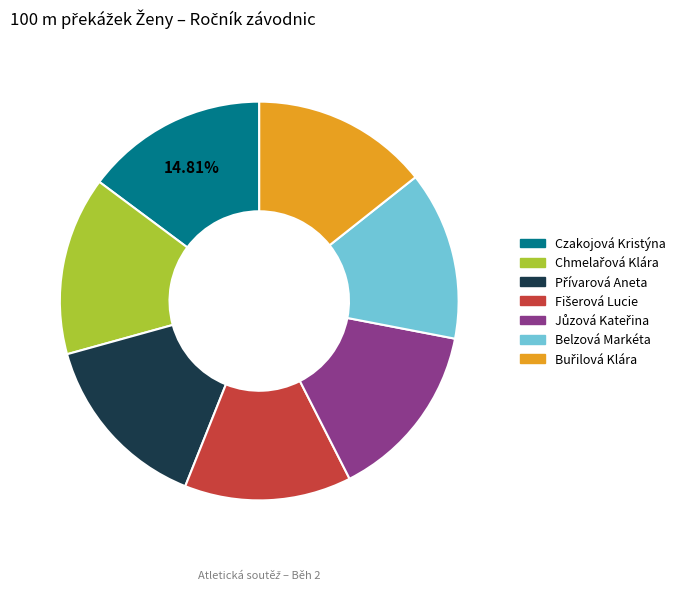

Is there any slice that represents more than half of the pie?

No